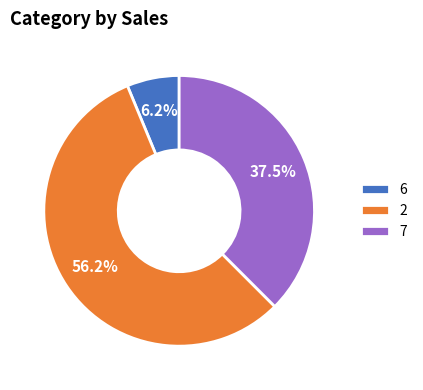

What percentage do 6 and 2 together represent?

62.5%